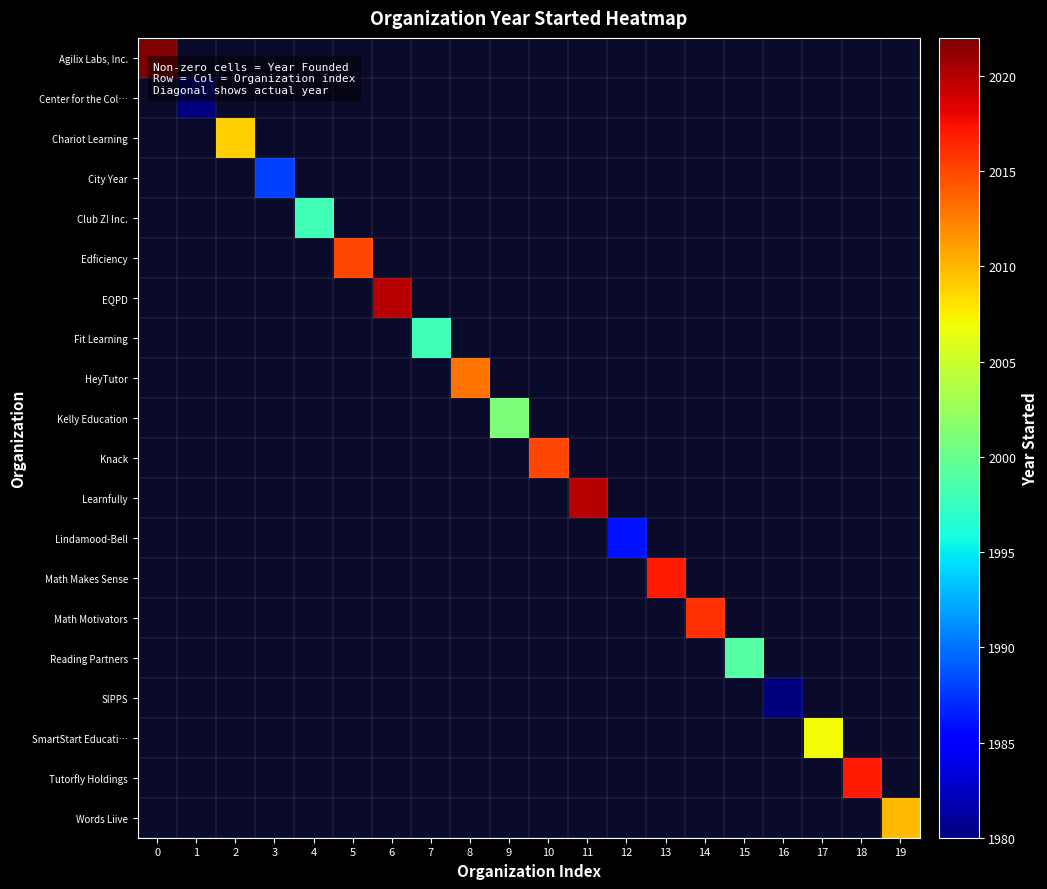

Which label corresponds to the smallest value in the chart?

1